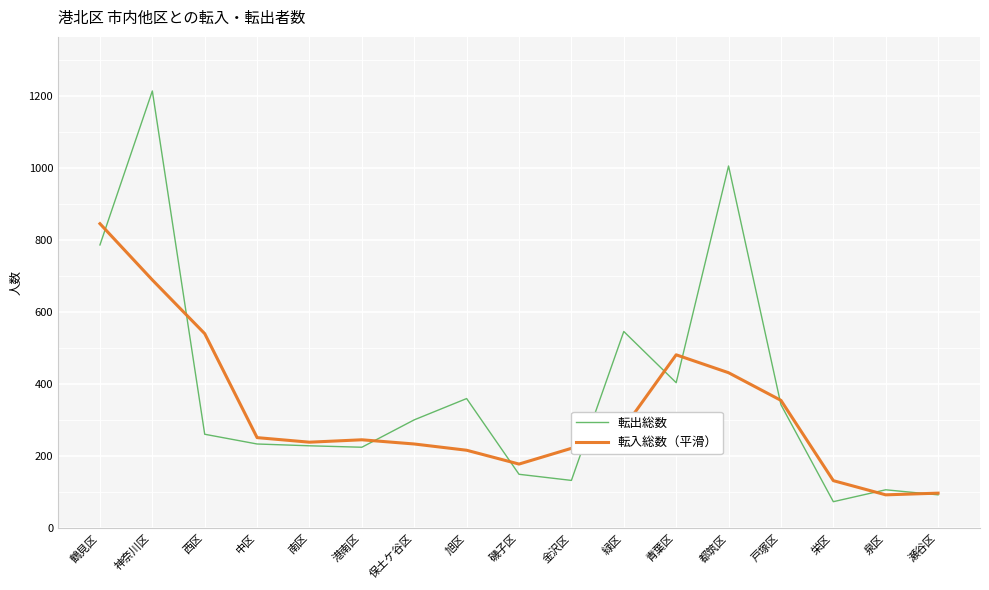

True or false: 転入総数（平滑） has a value of 222.0 at 金沢区.

True